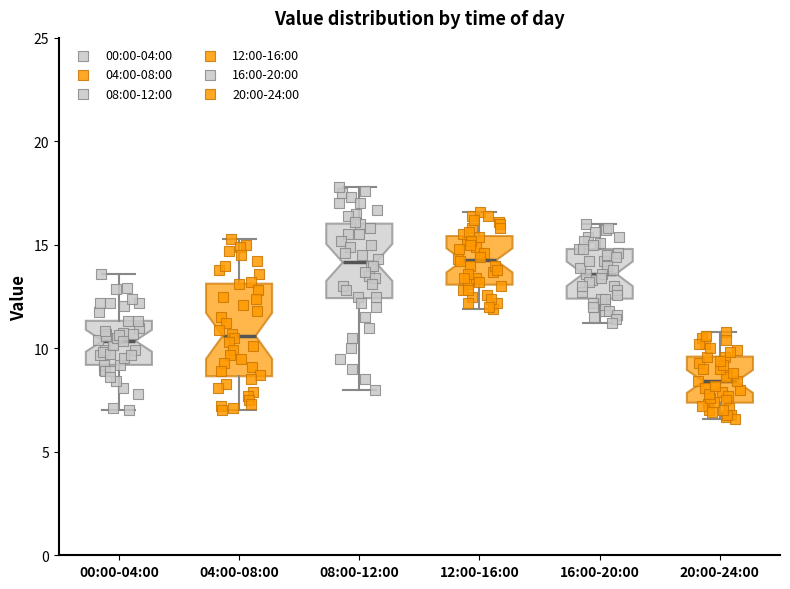

Where is the upper edge of the box for 16:00-20:00 on the y-axis? The values are not printed on the chart, so give them approximately, as read against the axis.

15.0